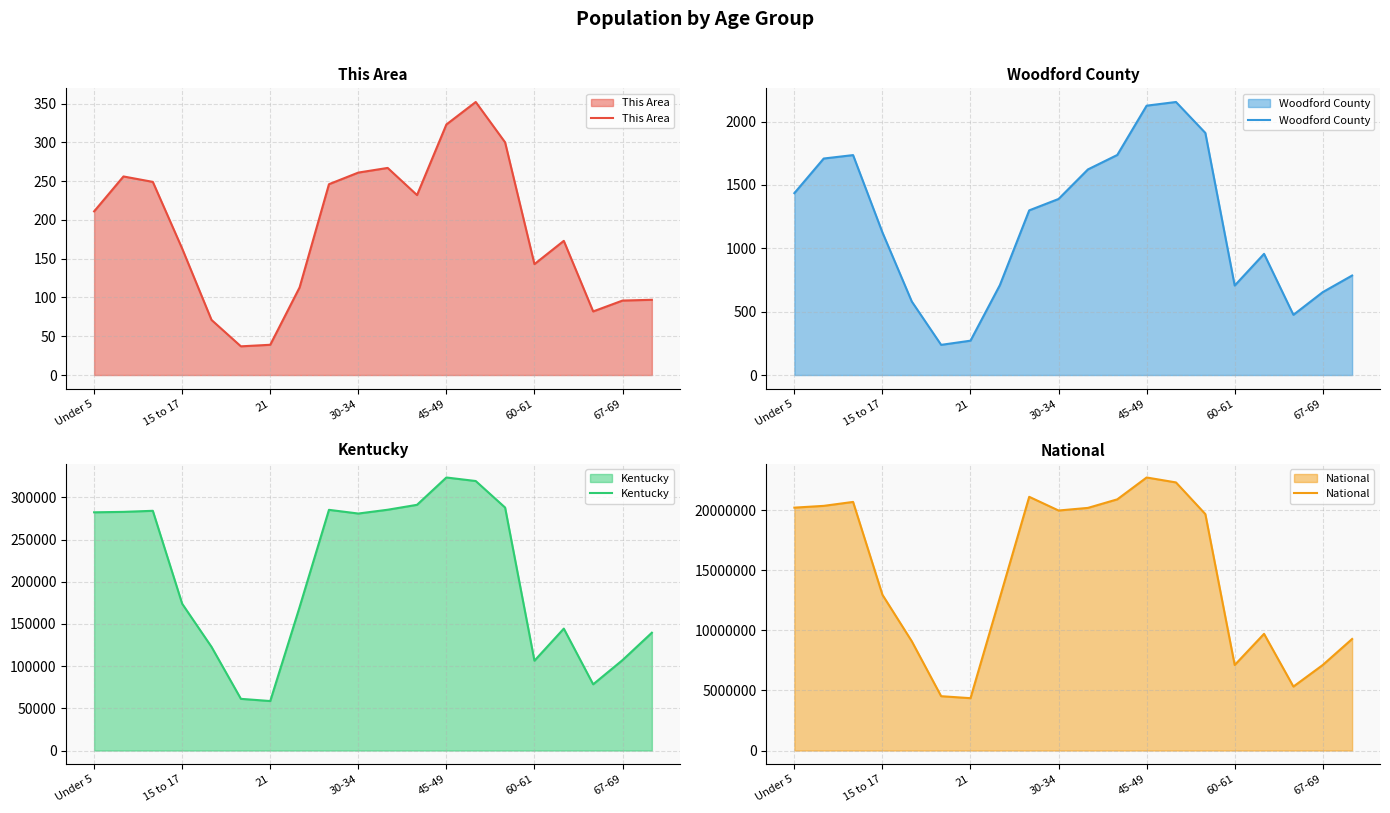

The value of This Area at 15 to 17 is 235. True or false?

False